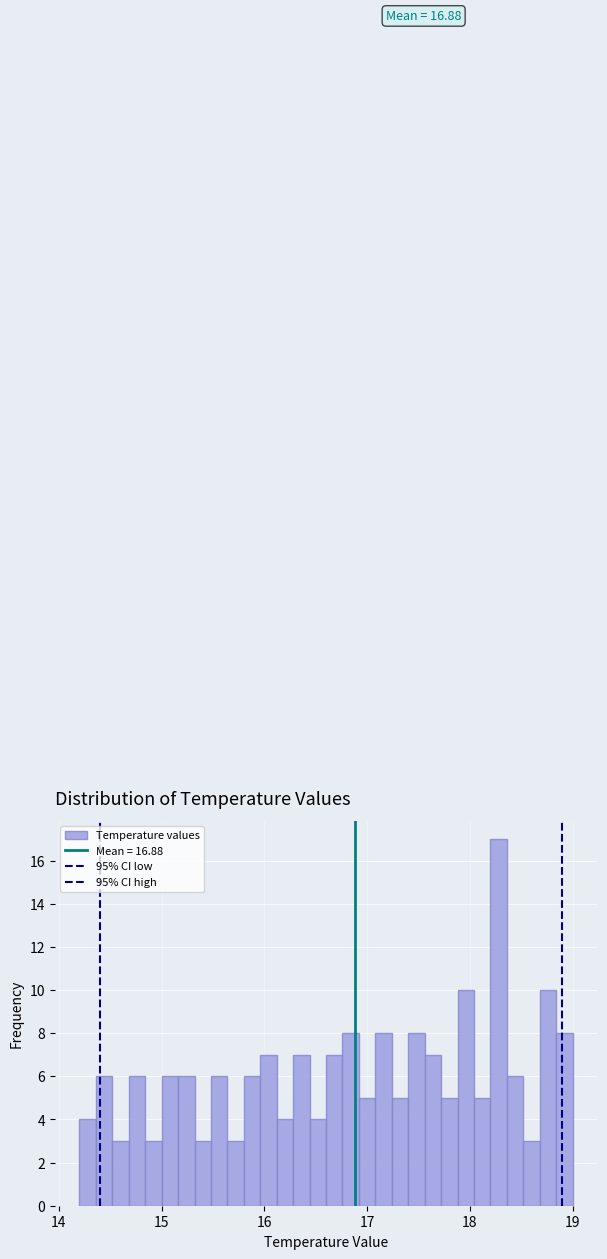

Around what value on the x-axis is the tallest bar? Give the approximate position of its centre, as read against the axis.

18.3